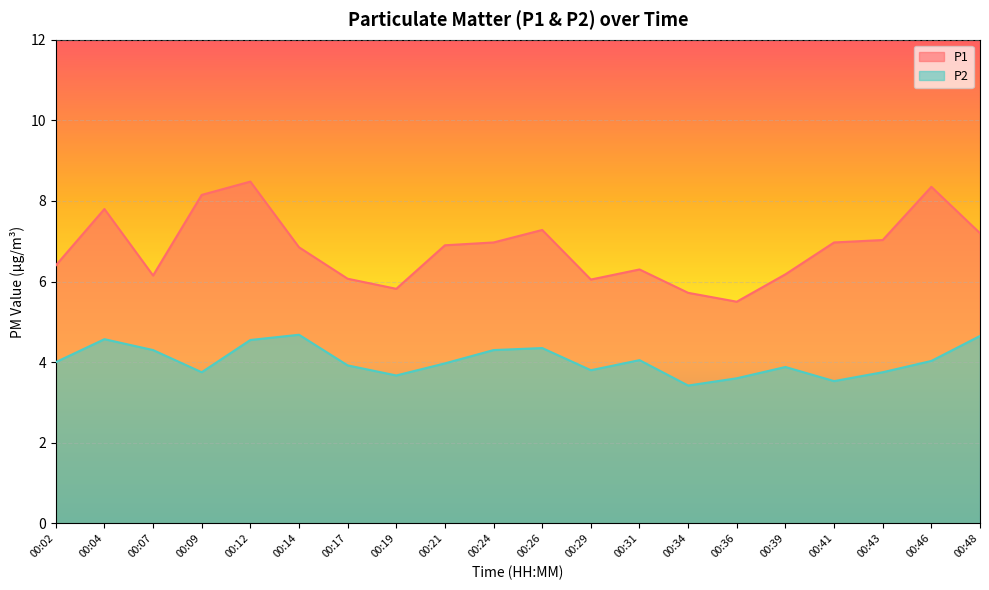

Rank the series at 00:26 from lowest to highest value.

P2, P1